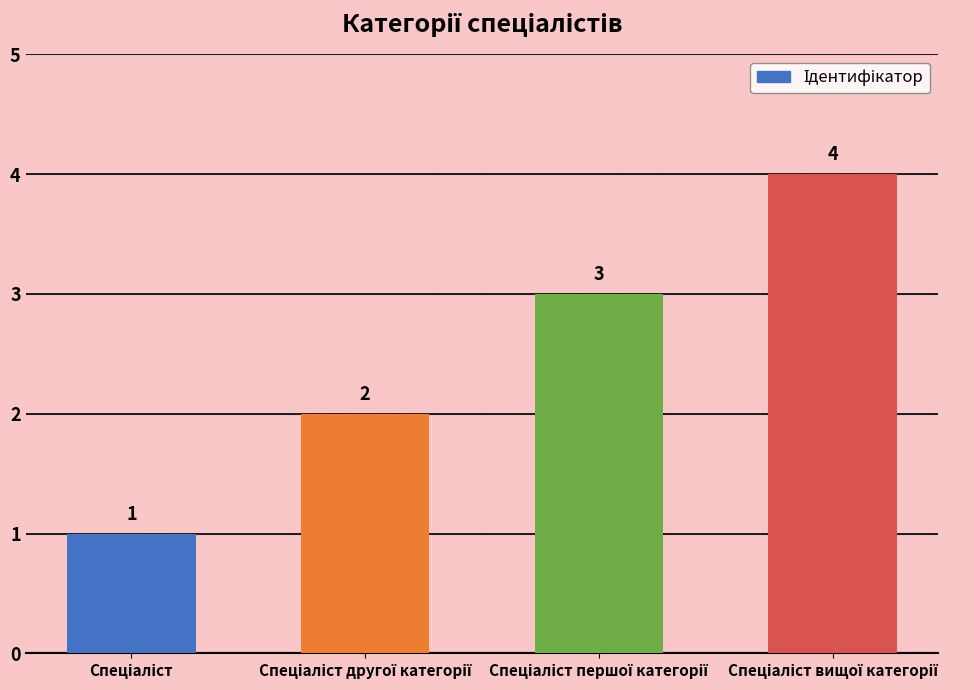

How many values are between 2 and 4?

3